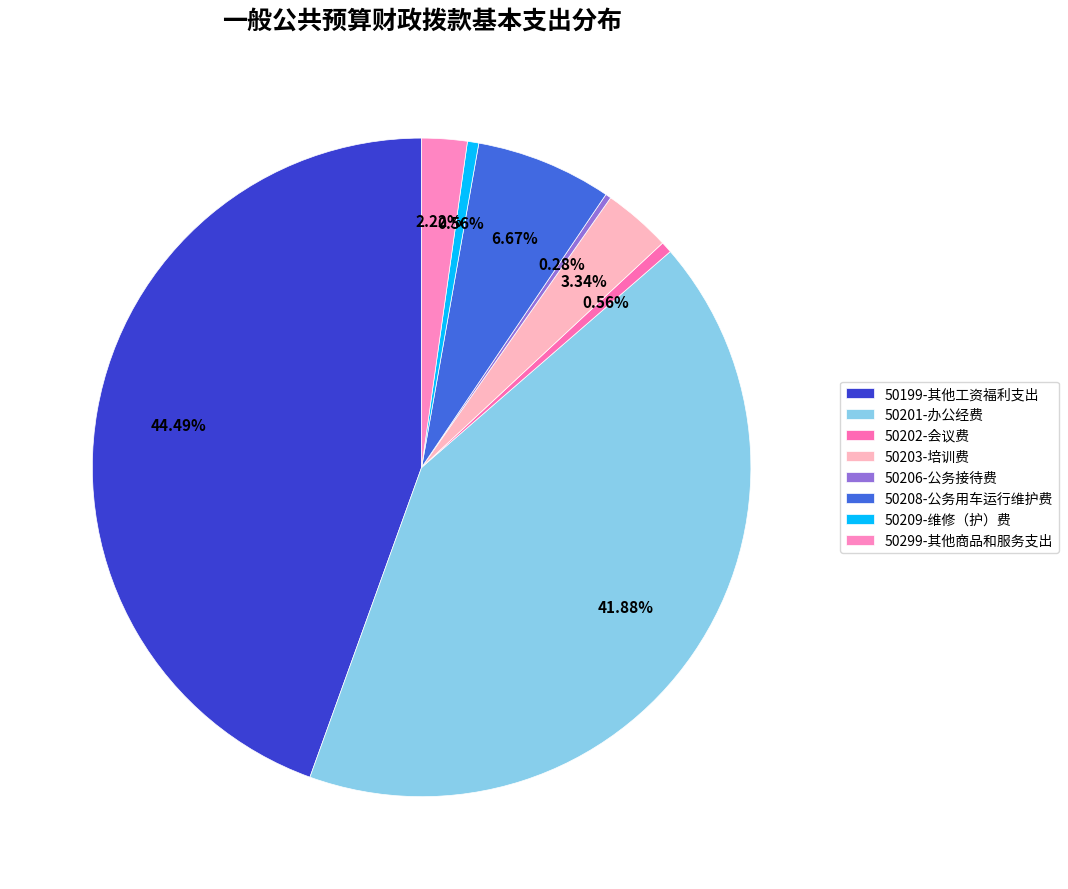

Count the number of slices in the pie.

8